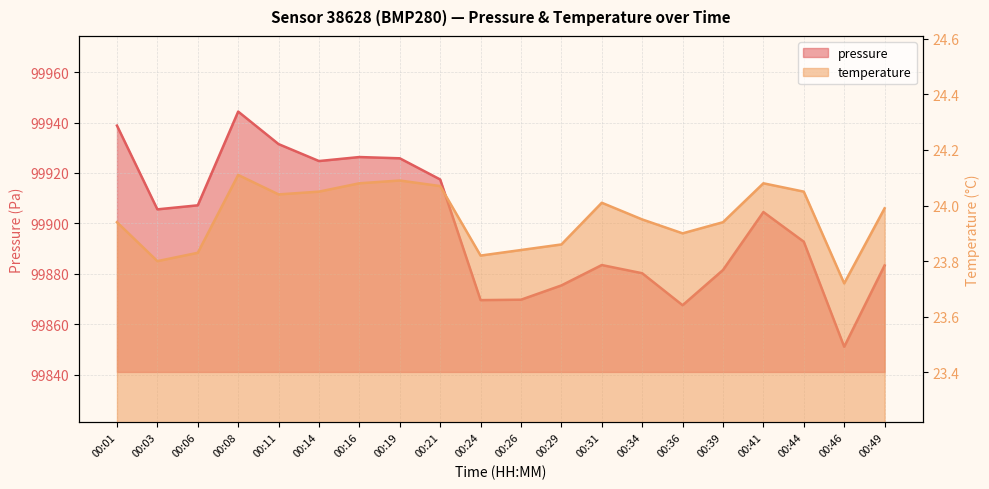

What is the minimum value for temperature?

23.7